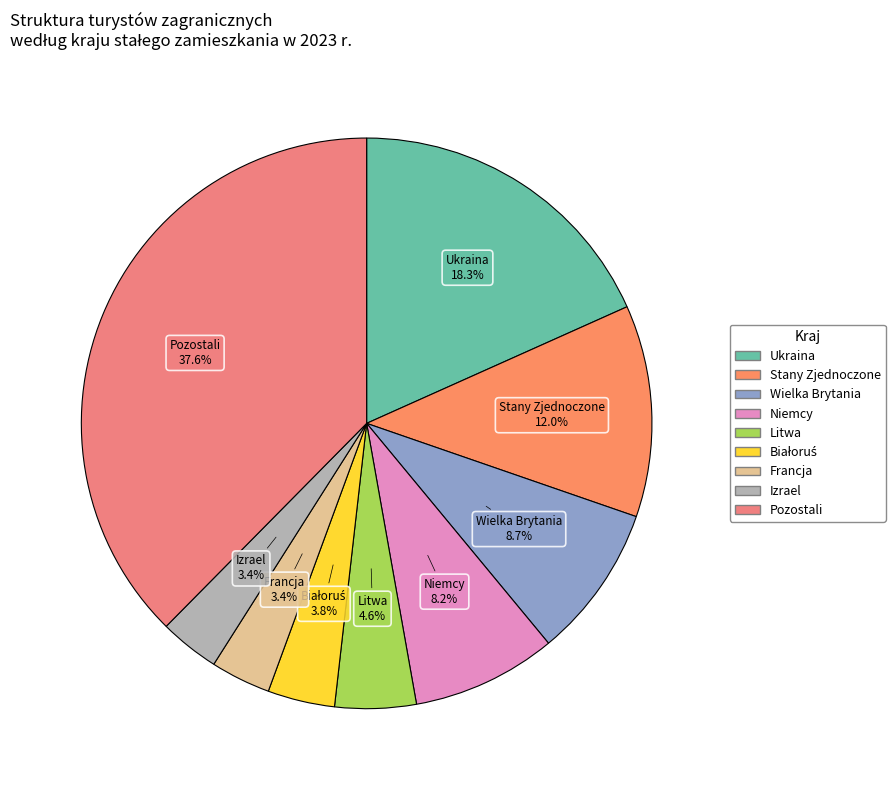

Approximately how many times larger is the value at Niemcy compared to Wielka Brytania?

0.9